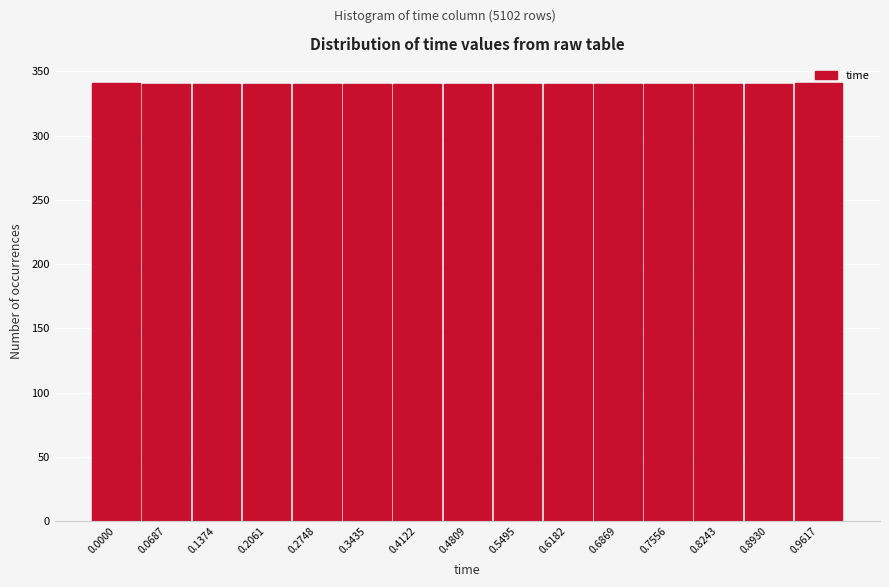

What is the maximum value shown in the chart?

341